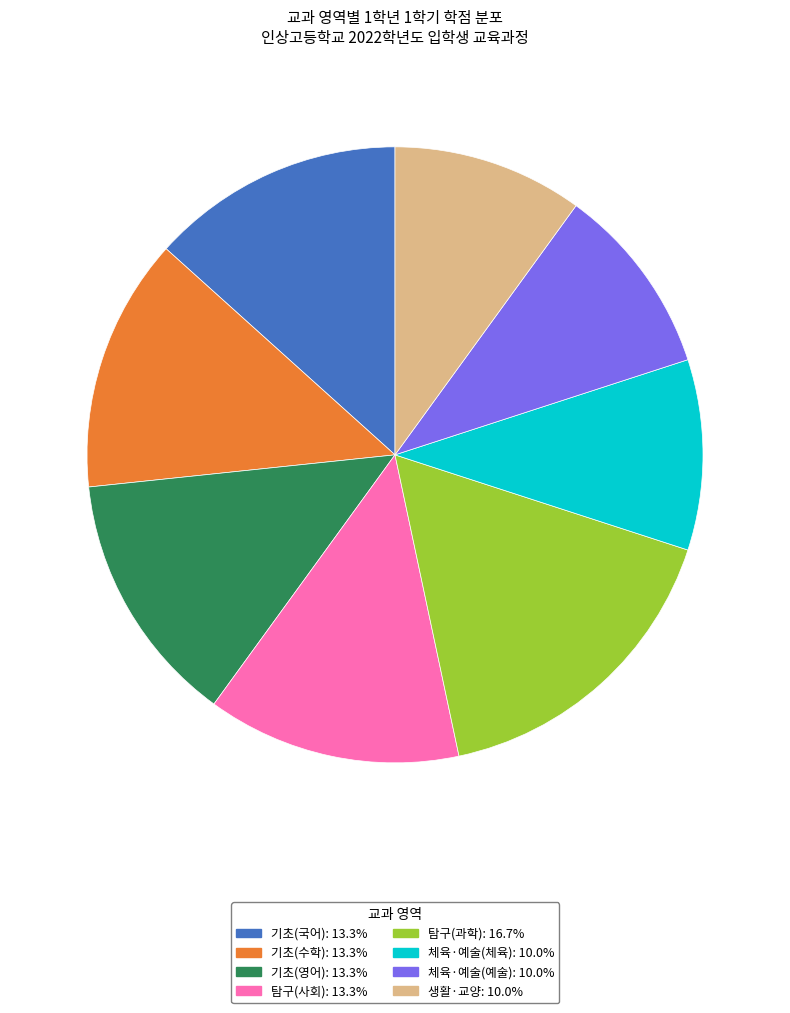

Is there a majority slice in this chart?

No